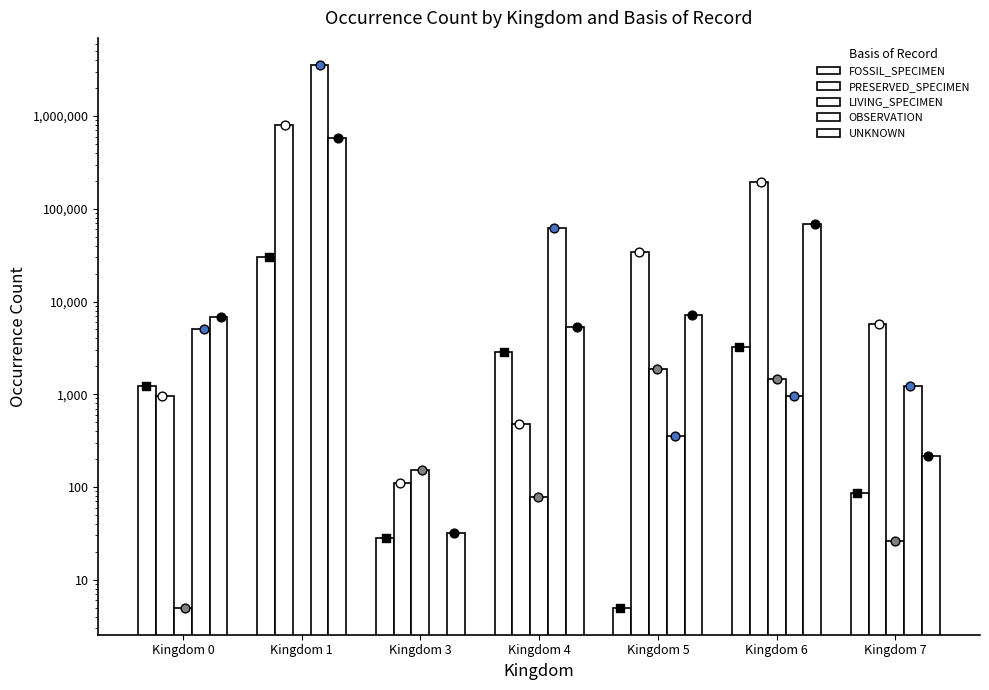

At how many categories does at least one series exceed 180849?

2